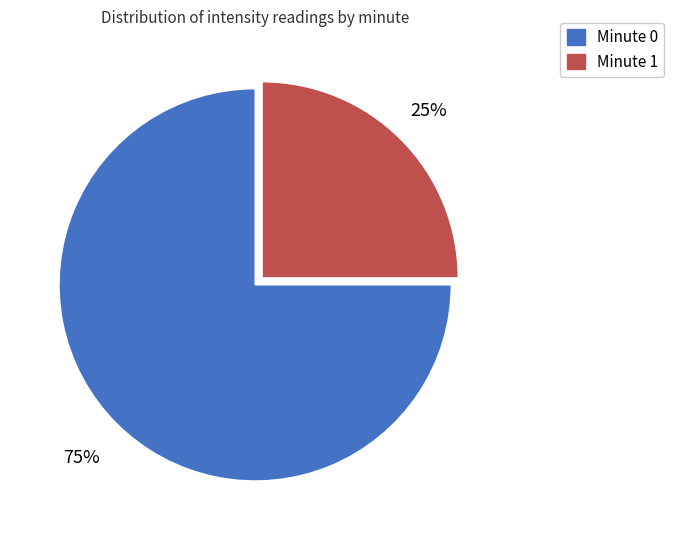

To the nearest percent, what is the average slice percentage?

50%